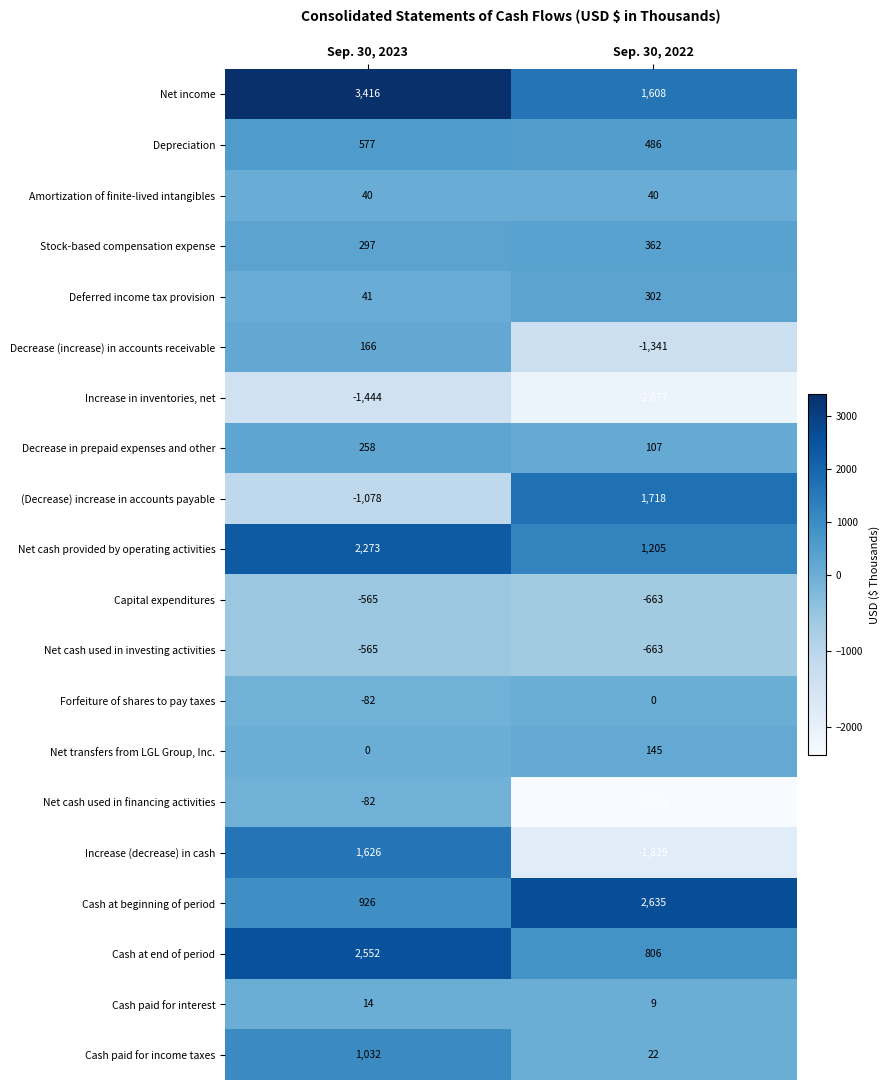

What is the maximum value shown in the chart?

3416